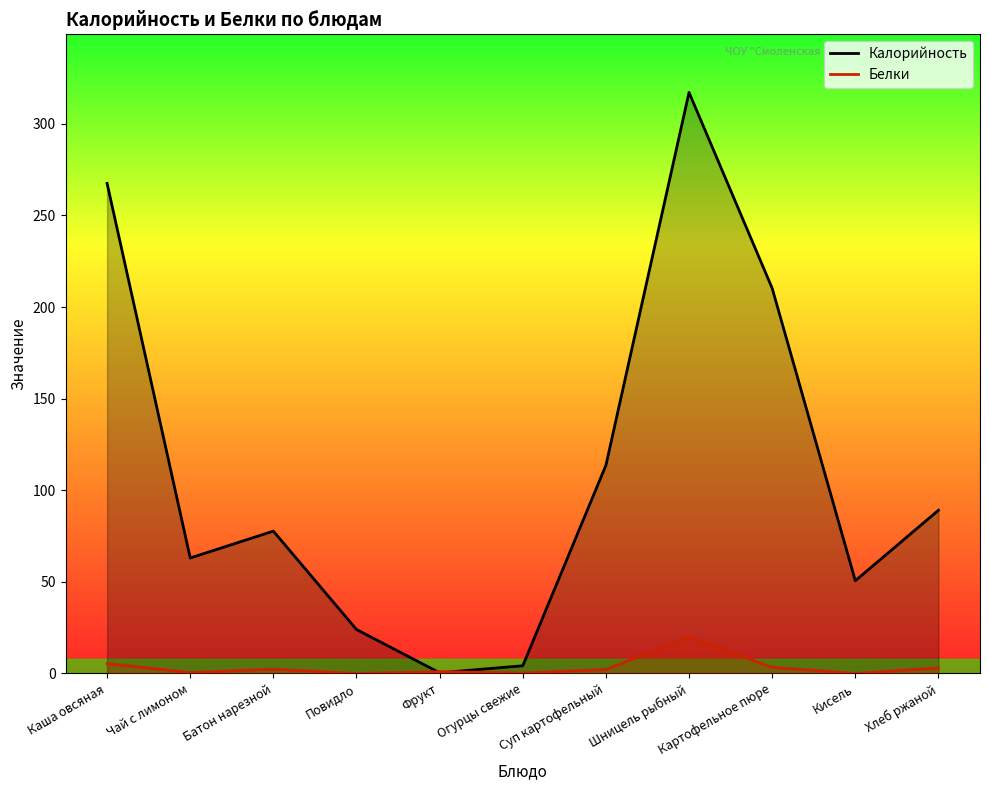

After their last crossing, which series has the higher values: Белки or Калорийность?

Калорийность